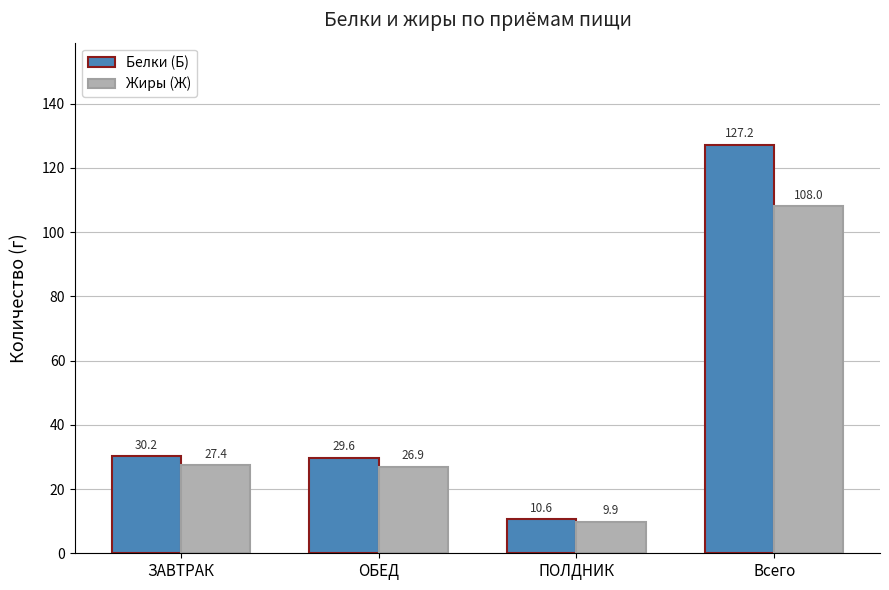

What are all the series names shown in the legend?

Белки (Б), Жиры (Ж)